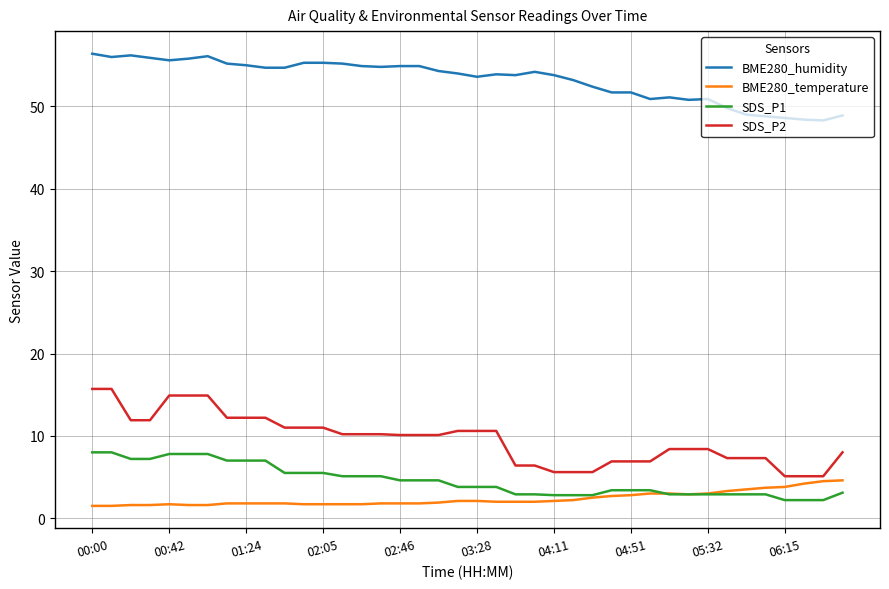

Which series has the largest total across all categories?

BME280_humidity